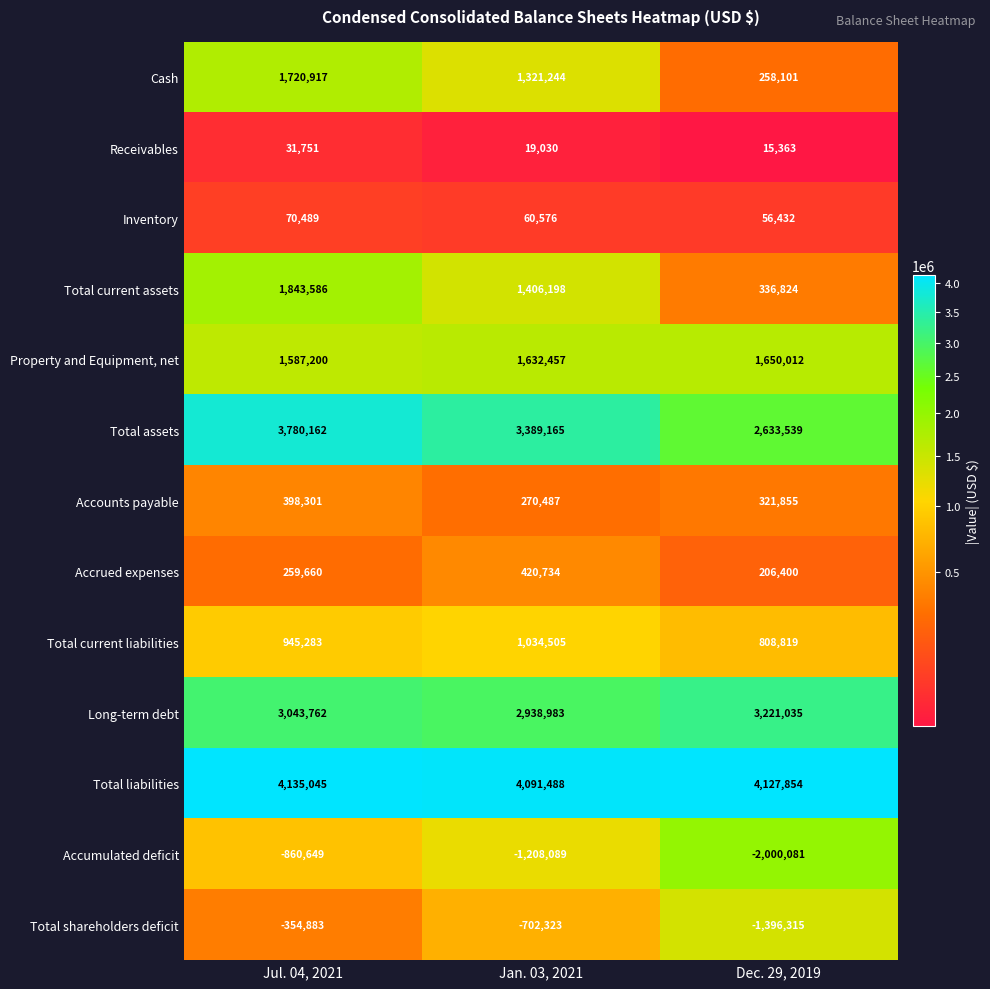

Is it true that Total current assets equals 3292935 at Jul. 04, 2021?

False